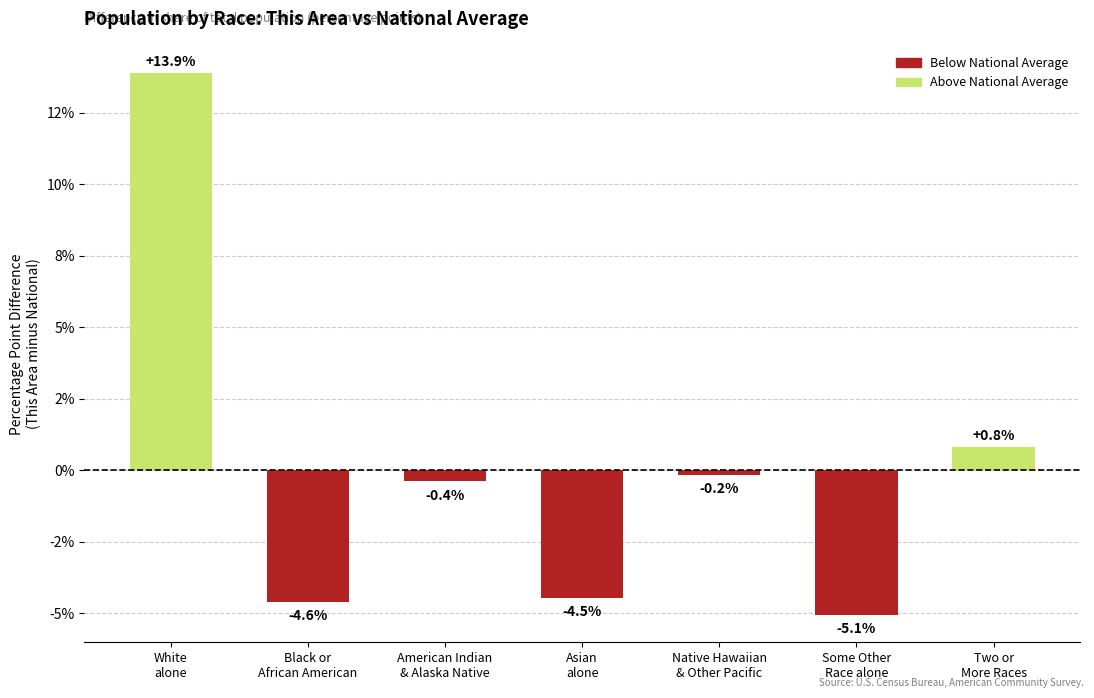

At which category does the chart reach its minimum across all series?

Some Other
Race alone